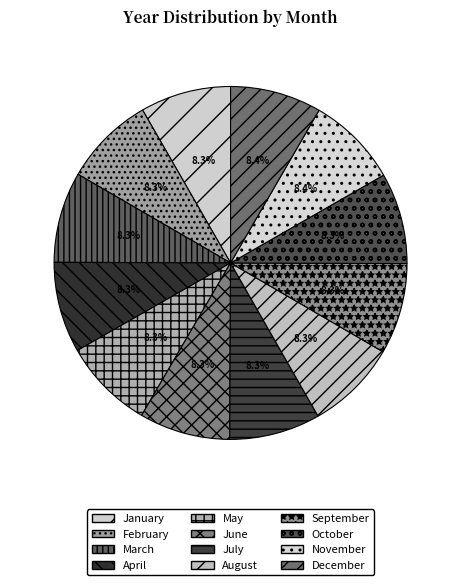

Count the number of slices in the pie.

12